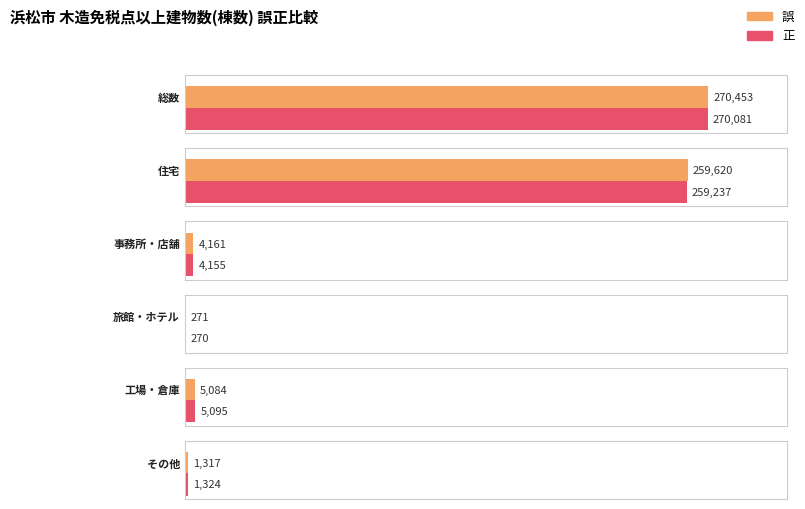

What is the difference between the highest and lowest values at その他?

7